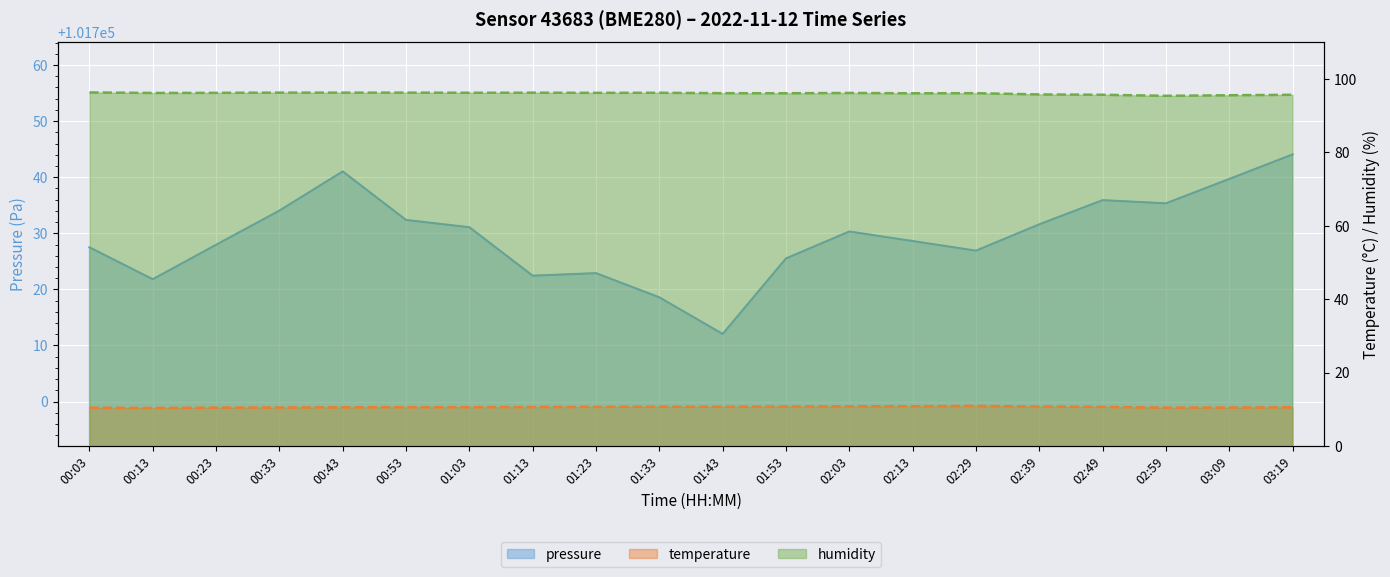

Reading left to right, what are all the values shown in this chart?

pressure: 00:03=101727.5	00:13=101721.8	00:23=101727.9	00:33=101734.1	00:43=101741.0	00:53=101732.4	01:03=101731.1	01:13=101722.4	01:23=101722.9	01:33=101718.6	01:43=101712.1	01:53=101725.5	02:03=101730.3	02:13=101728.6	02:29=101726.9	02:39=101731.6	02:49=101735.9	02:59=101735.3	03:09=101739.7	03:19=101744.1
temperature: 00:03=10.4	00:13=10.4	00:23=10.5	00:33=10.5	00:43=10.6	00:53=10.6	01:03=10.6	01:13=10.7	01:23=10.7	01:33=10.8	01:43=10.7	01:53=10.8	02:03=10.8	02:13=10.9	02:29=10.9	02:39=10.8	02:49=10.7	02:59=10.5	03:09=10.5	03:19=10.6
humidity: 00:03=96.3	00:13=96.2	00:23=96.2	00:33=96.3	00:43=96.3	00:53=96.3	01:03=96.2	01:13=96.3	01:23=96.2	01:33=96.2	01:43=96.1	01:53=96.1	02:03=96.2	02:13=96.1	02:29=96.1	02:39=95.8	02:49=95.7	02:59=95.4	03:09=95.6	03:19=95.7